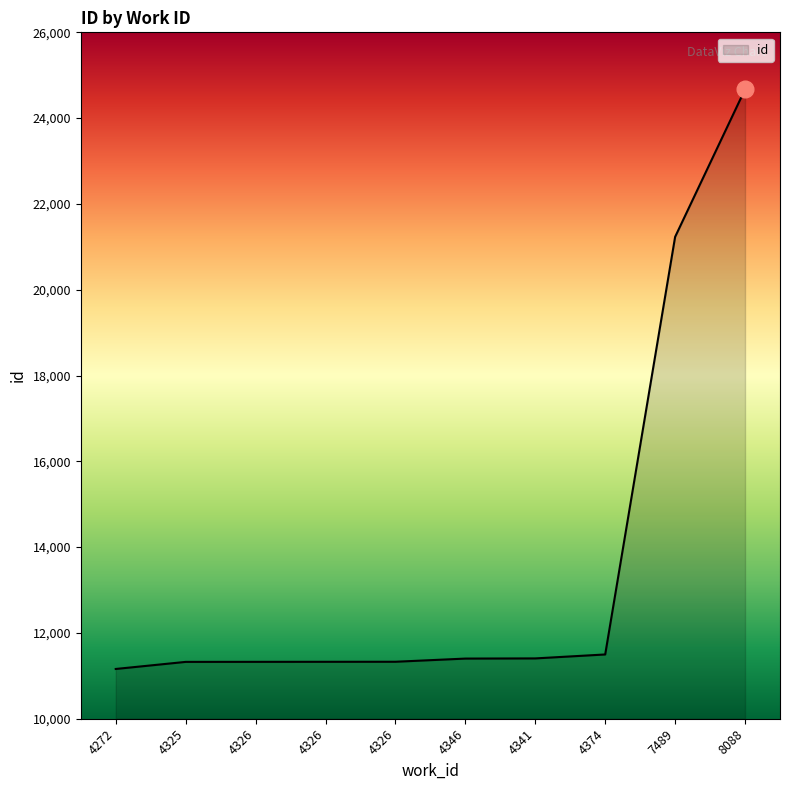

How many lines are shown in the chart?

1